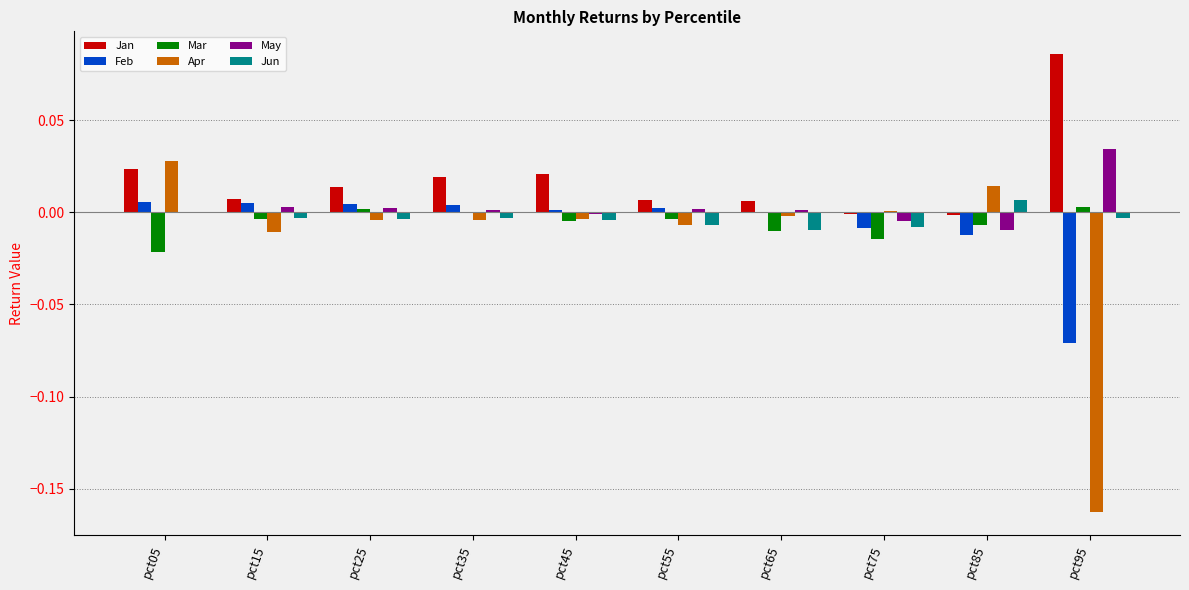

Is the value of May at pct95 greater than the value of Jun at pct85?

Yes